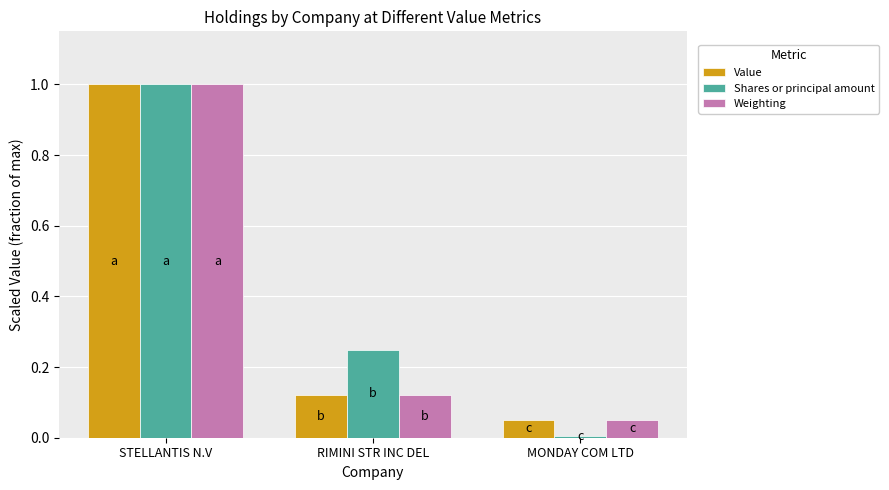

Is it true that Value equals 0.0 at MONDAY COM LTD?

True